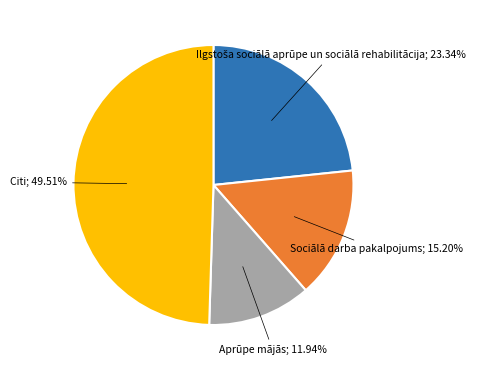

Is there a majority slice in this chart?

No